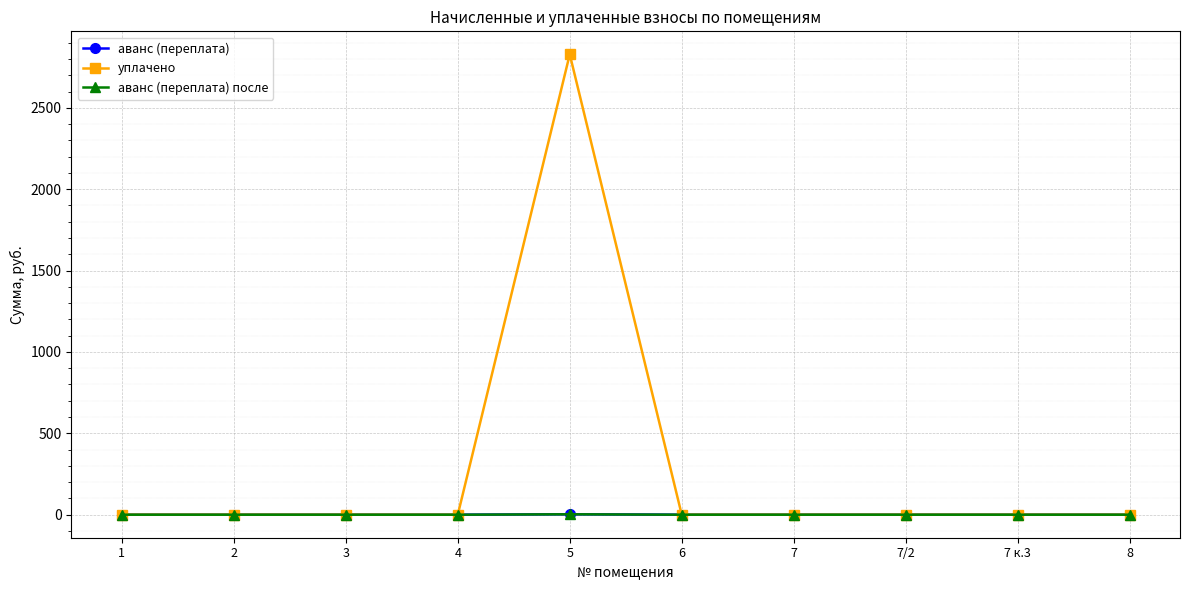

At which category is the sum across all series the highest?

5